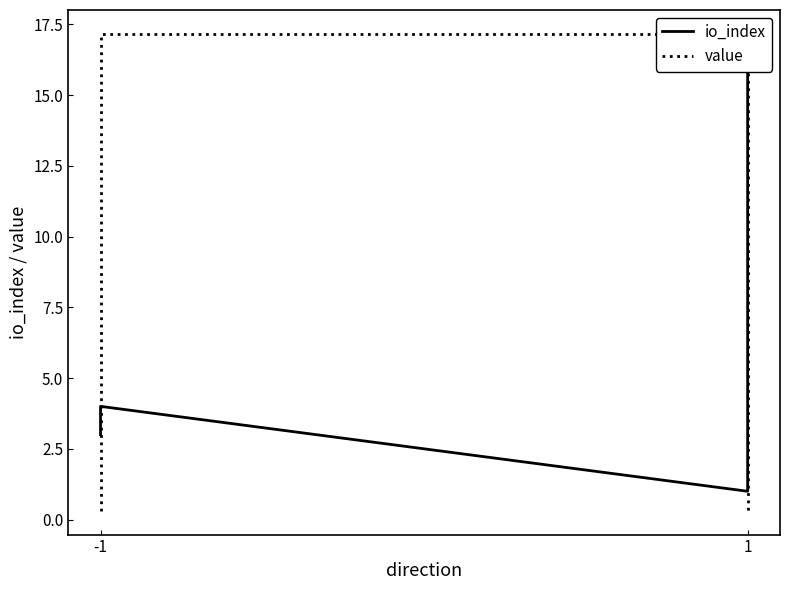

Is this an area chart (filled region under the line)?

No